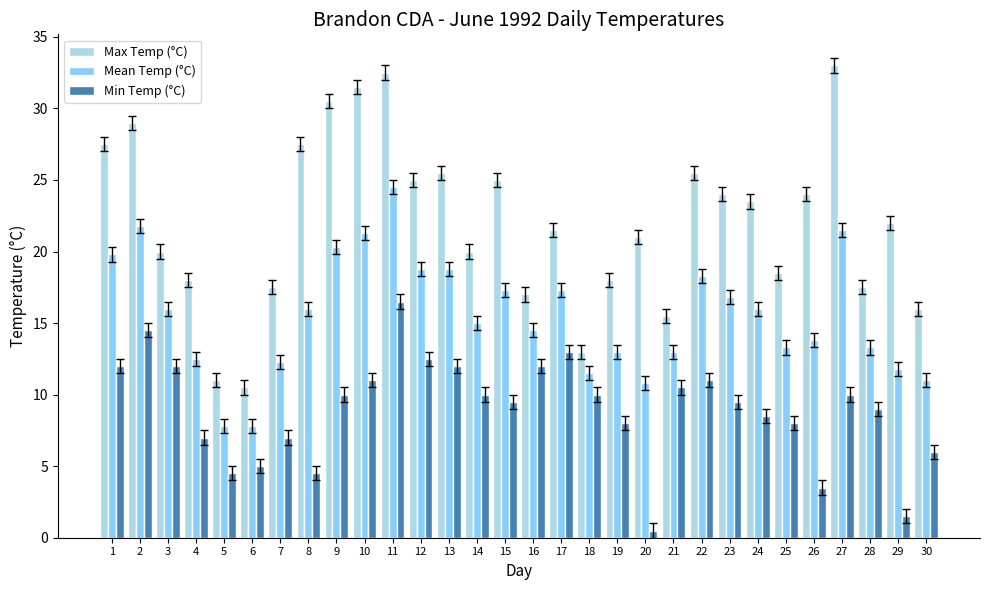

At how many categories does at least one series exceed 8?

30